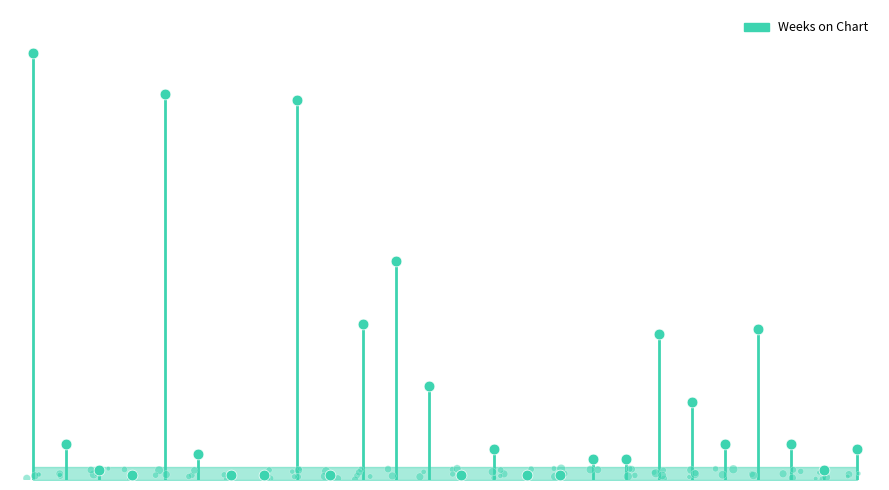

Between Ray Anthony and Bobby McFerrin, which is larger?

Bobby McFerrin